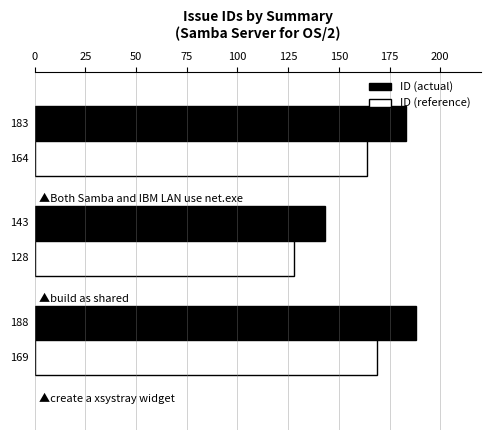

How many ID (reference) values are between 128 and 169?

3